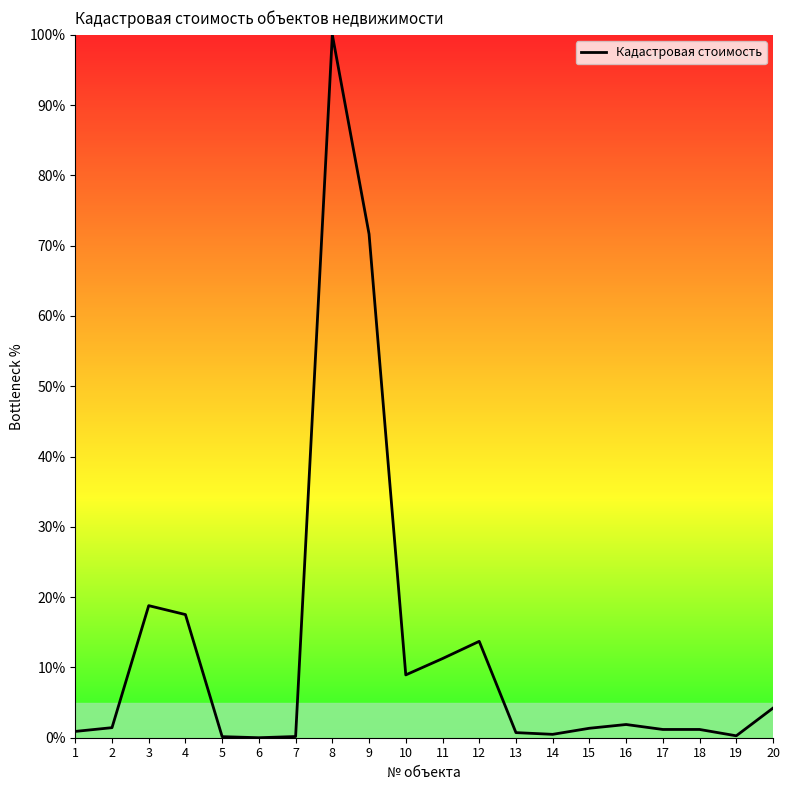

What is the greatest value displayed?

100.0